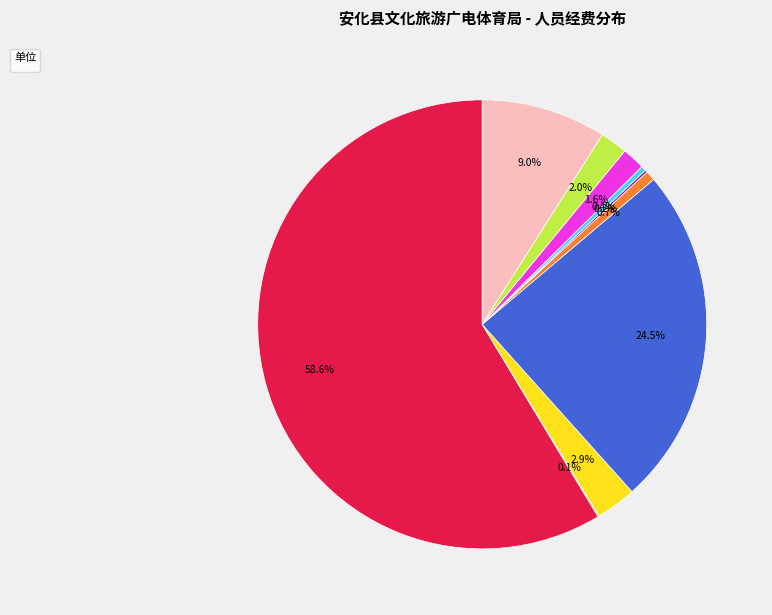

Does any single category account for the majority?

Yes